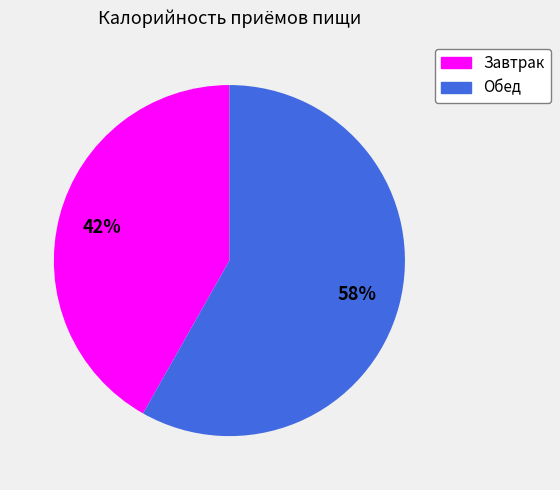

To the nearest percent, what is the combined percentage of Обед and Завтрак?

100%